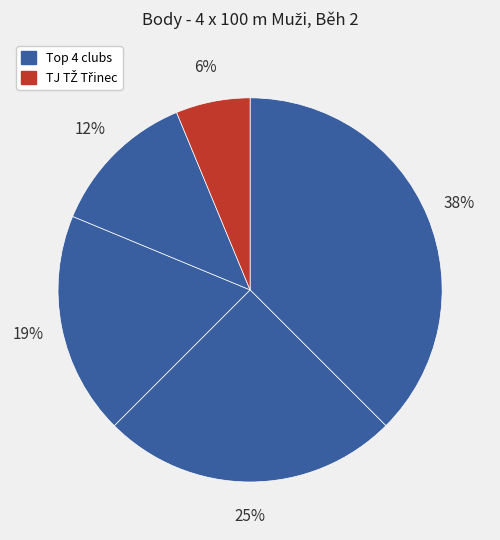

How many slices are in this pie chart?

5